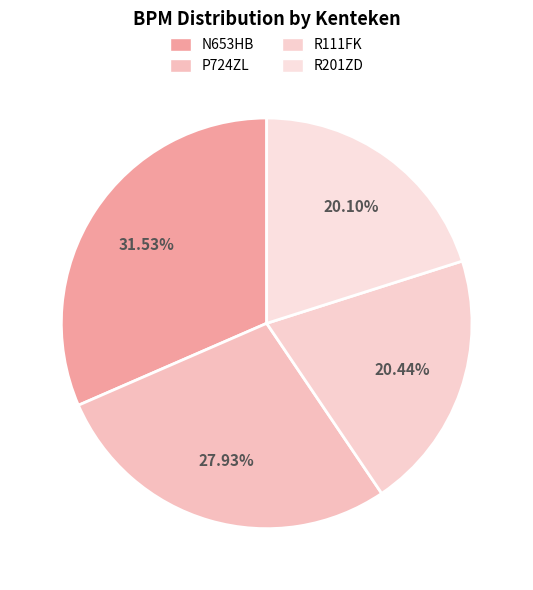

Is there any slice that represents more than half of the pie?

No